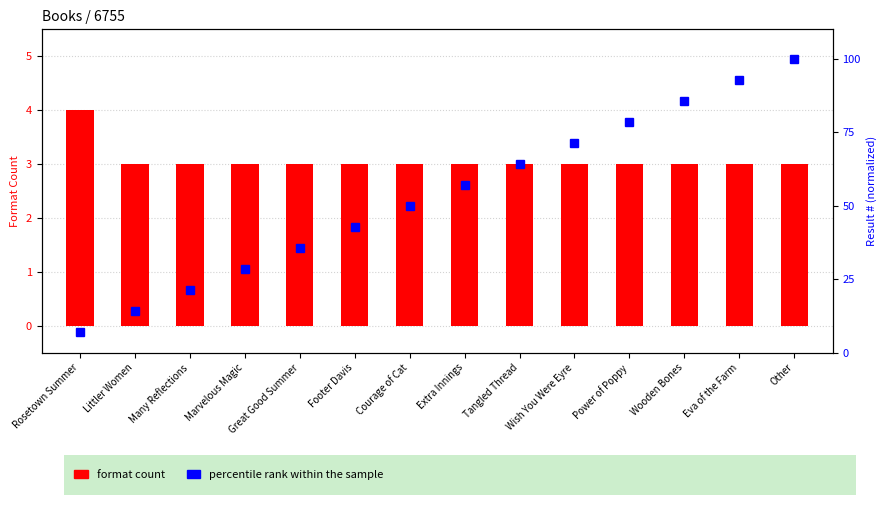

Is the value of percentile rank within the sample at Footer Davis greater than the value of format count at Tangled Thread?

Yes